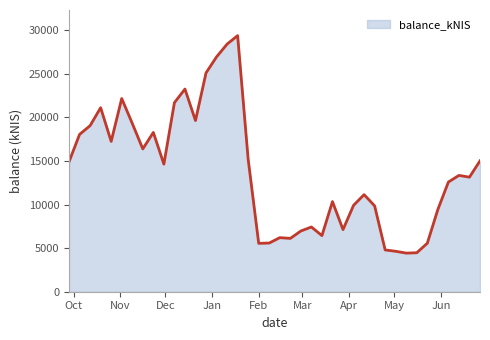

What is the sum of all values?

550971.0